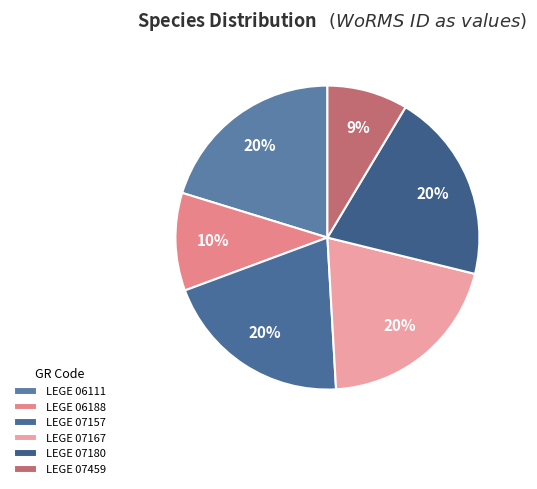

What percentage is the LEGE 06111 slice, to the nearest percent?

20%